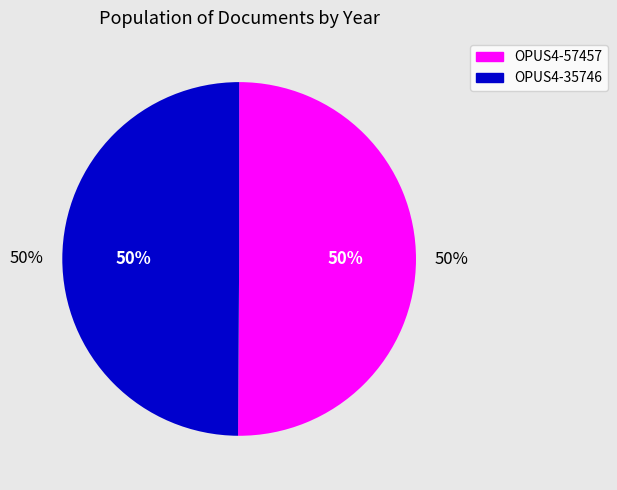

Which has a higher value, OPUS4-57457 or OPUS4-35746?

OPUS4-57457